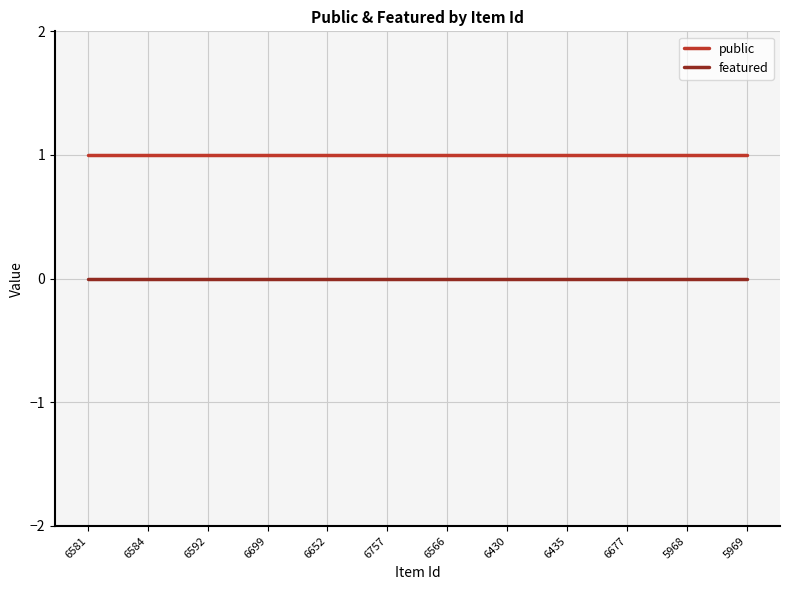

What is the total value across all series at 6581?

1